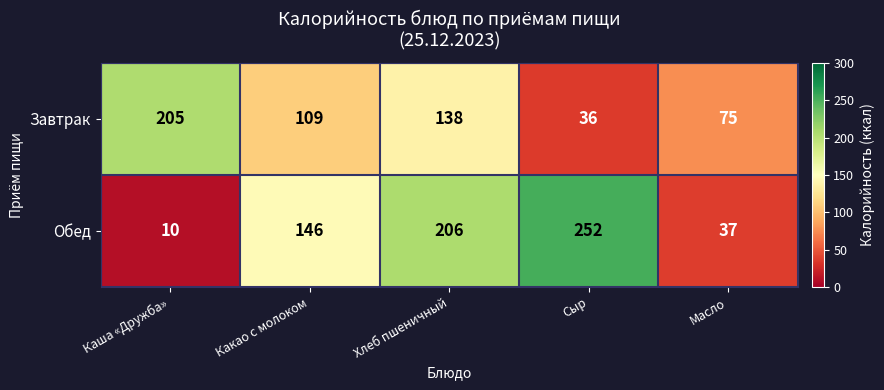

At which category does the chart reach its peak across all series?

Сыр